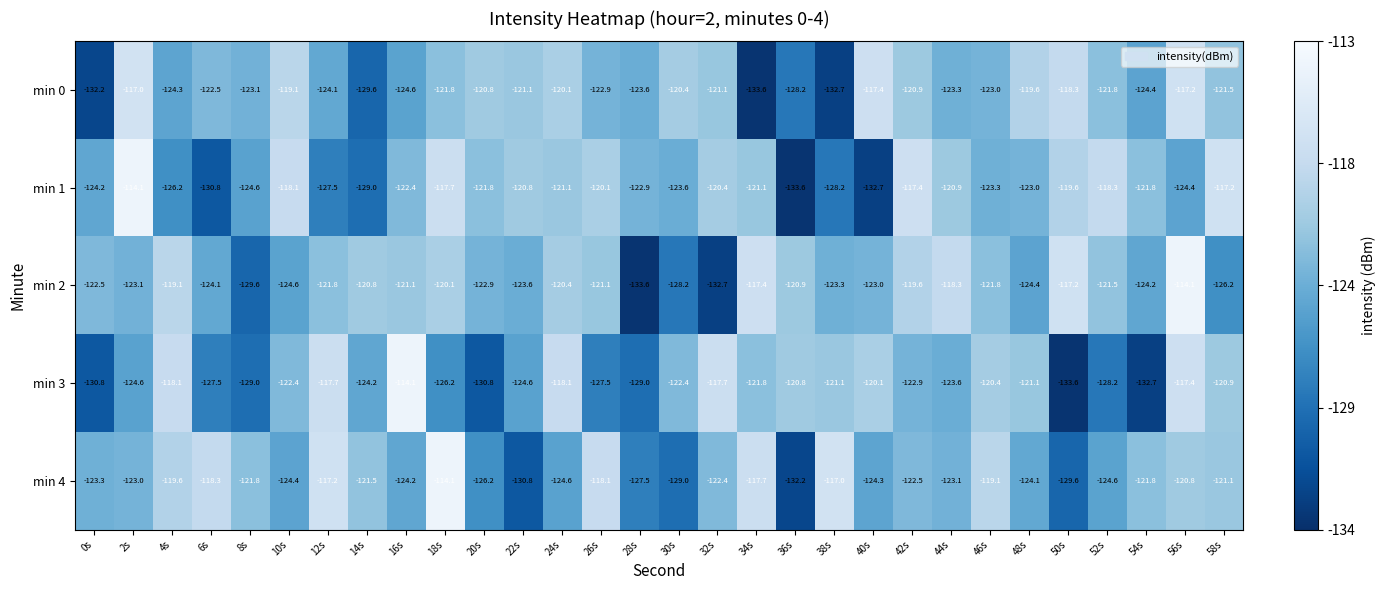

Rank the series at 16s from lowest to highest value.

min 0, min 4, min 1, min 2, min 3